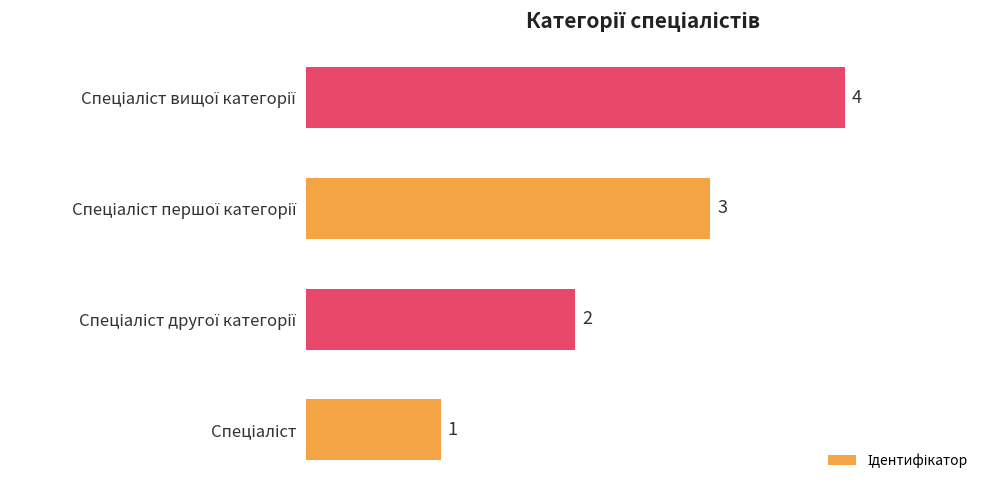

Count the values in the range 2 to 4.

3